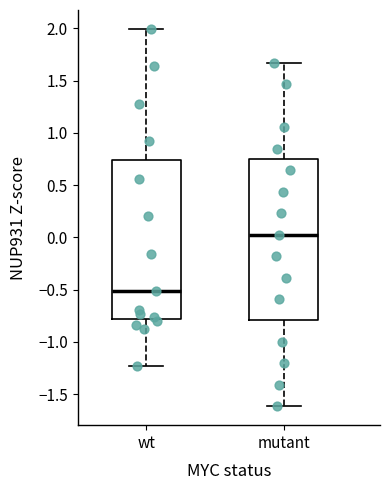

Which box's median line is the highest?

mutant